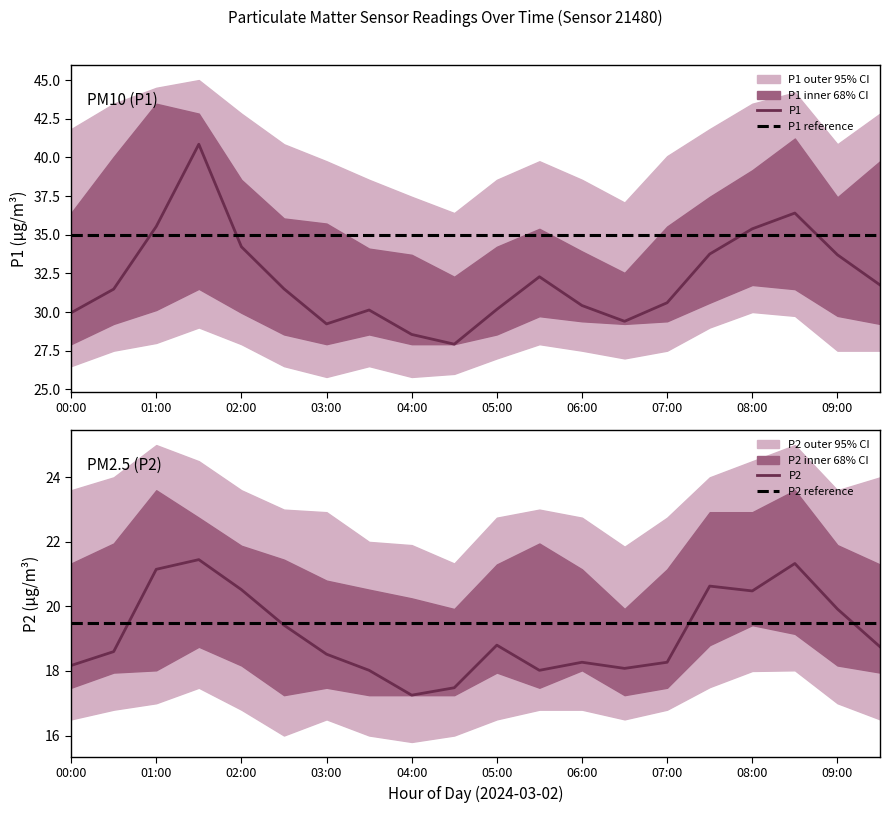

What is the highest value of the P2 series?

21.4